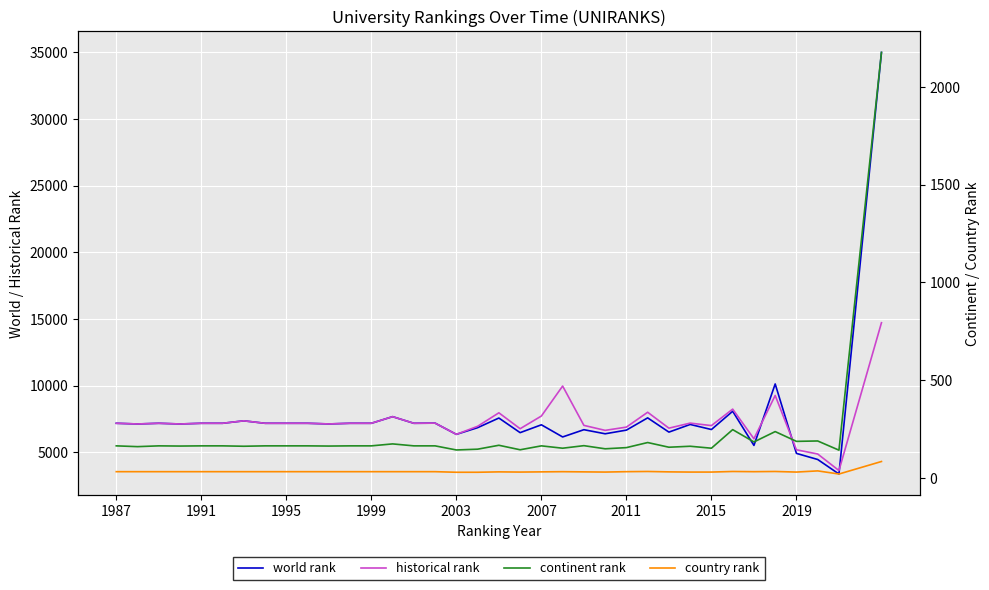

Reading left to right, list all the values displayed in this chart.

world rank: 7183.0	7132.0	7183.0	7131.0	7183.0	7183.0	7367.0	7183.0	7183.0	7183.0	7134.0	7183.0	7183.0	7680.0	7183.0	7194.0	6353.0	6854.0	7577.0	6481.0	7069.0	6158.0	6702.0	6396.0	6671.0	7589.0	6521.0	7096.0	6715.0	8085.0	5523.0	10133.0	4925.0	4468.0	3378.0	34998.0
historical rank: 7183.0	7132.0	7183.0	7131.0	7183.0	7183.0	7367.0	7183.0	7183.0	7183.0	7134.0	7183.0	7183.0	7680.0	7183.0	7194.0	6353.0	6956.5	7969.0	6775.5	7728.0	9975.5	7026.0	6652.0	6897.0	8011.0	6817.5	7196.0	7010.5	8245.0	6021.0	9269.0	5194.5	4879.0	3639.0	14725.0
continent rank: 164.0	160.0	164.0	163.0	164.0	164.0	162.0	164.0	164.0	164.0	163.0	164.0	164.0	174.0	164.0	164.0	143.0	147.0	167.0	144.0	164.0	152.0	165.0	149.0	155.0	181.0	157.0	162.0	152.0	247.0	184.0	237.0	187.0	189.0	142.0	2176.0
country rank: 32.0	32.0	32.0	32.0	32.0	32.0	32.0	32.0	32.0	32.0	32.0	32.0	32.0	32.0	32.0	32.0	29.0	29.0	31.0	30.0	31.0	32.0	31.0	30.0	32.0	33.0	31.0	30.0	30.0	33.0	32.0	33.0	30.0	36.0	20.0	84.0